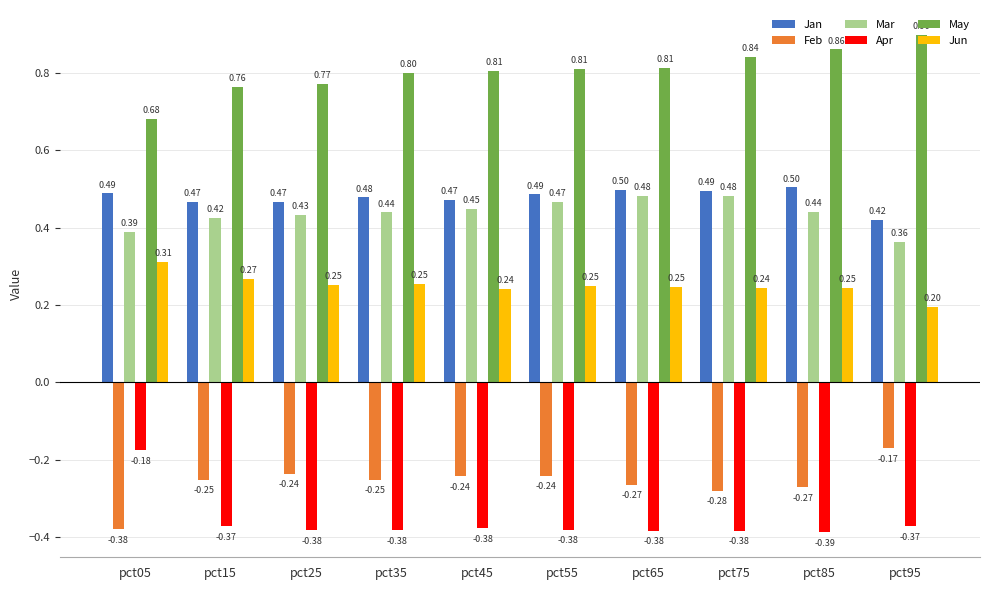

What are all the series names shown in the legend?

Jan, Feb, Mar, Apr, May, Jun